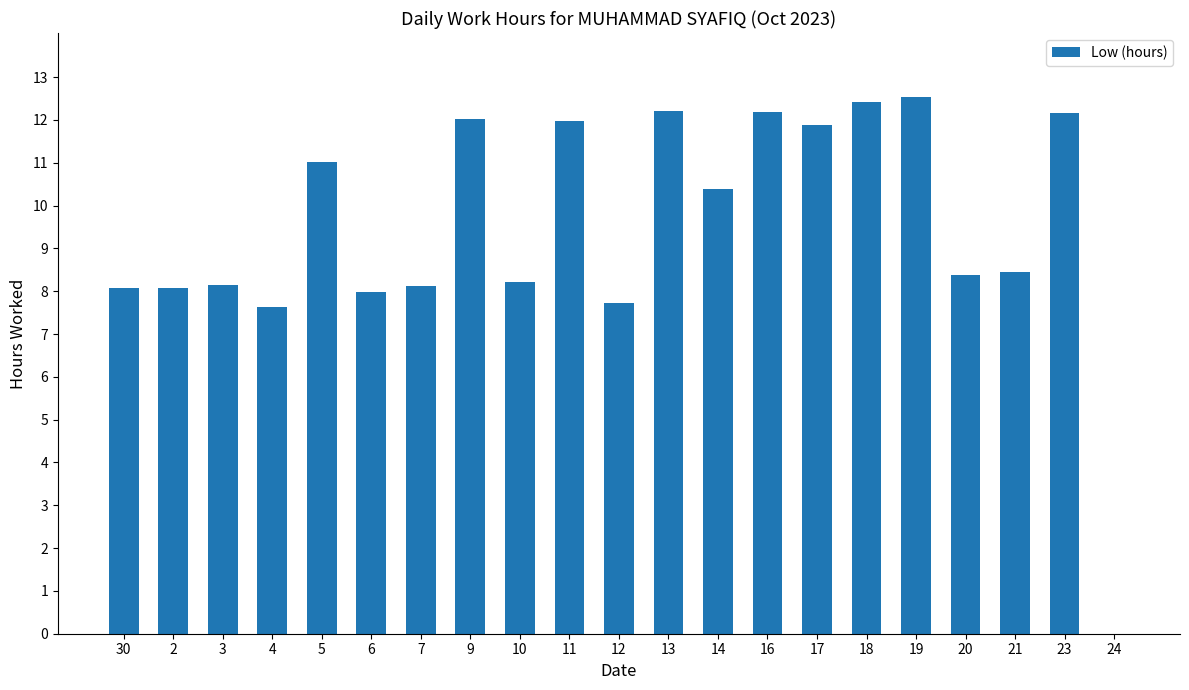

How many categories are shown in the chart?

21